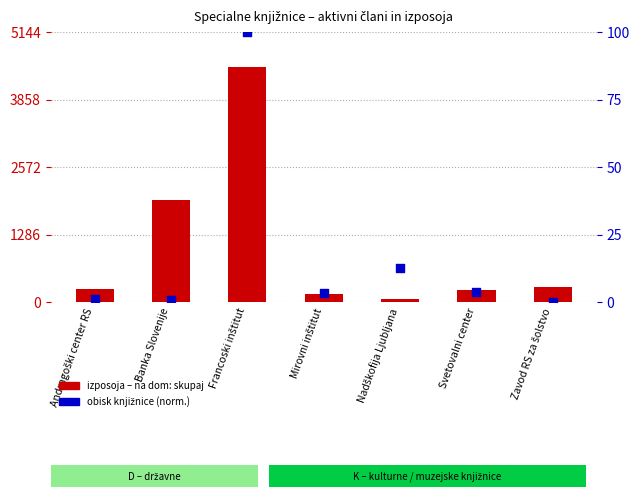

At how many categories does at least one series exceed 2951?

1